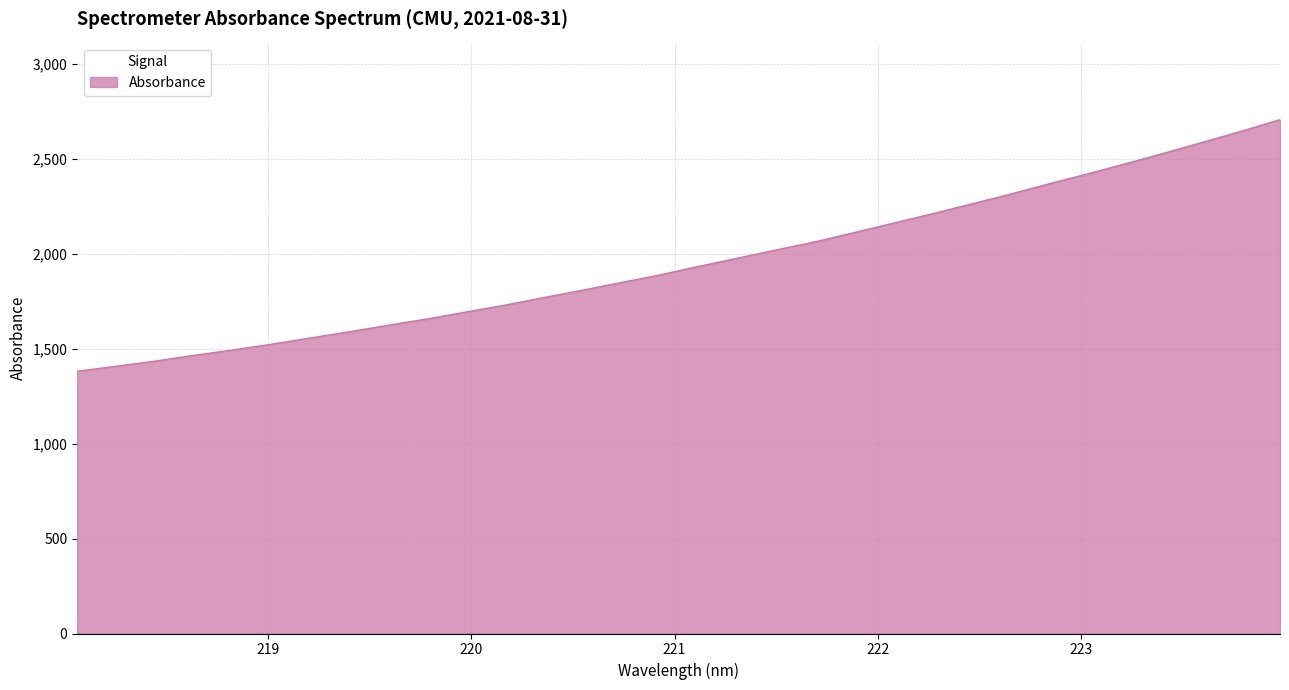

What is the difference between the maximum and minimum values?

1325.9